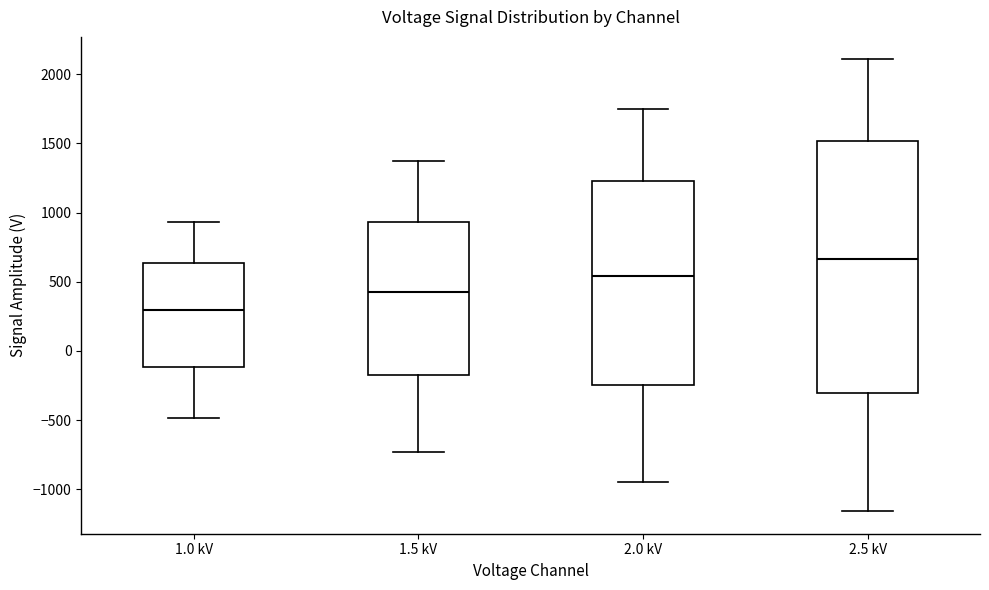

Which box has the highest median line?

2.5 kV